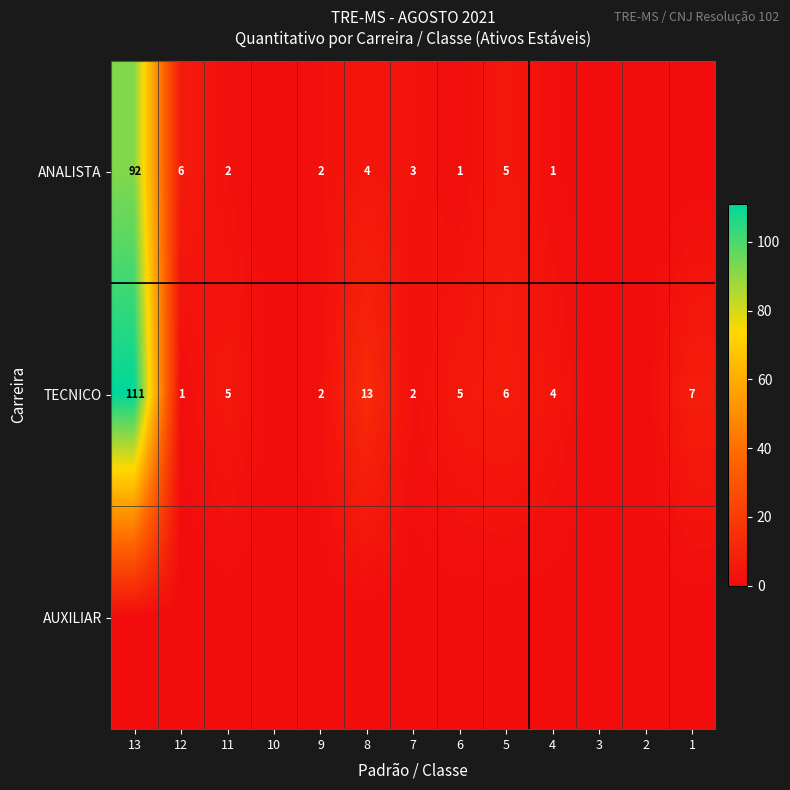

Between 10 and 1, which is larger?

10